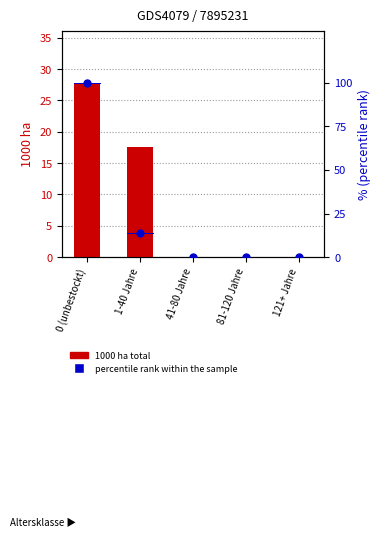

Which series reaches the maximum Y coordinate?

percentile rank within the sample